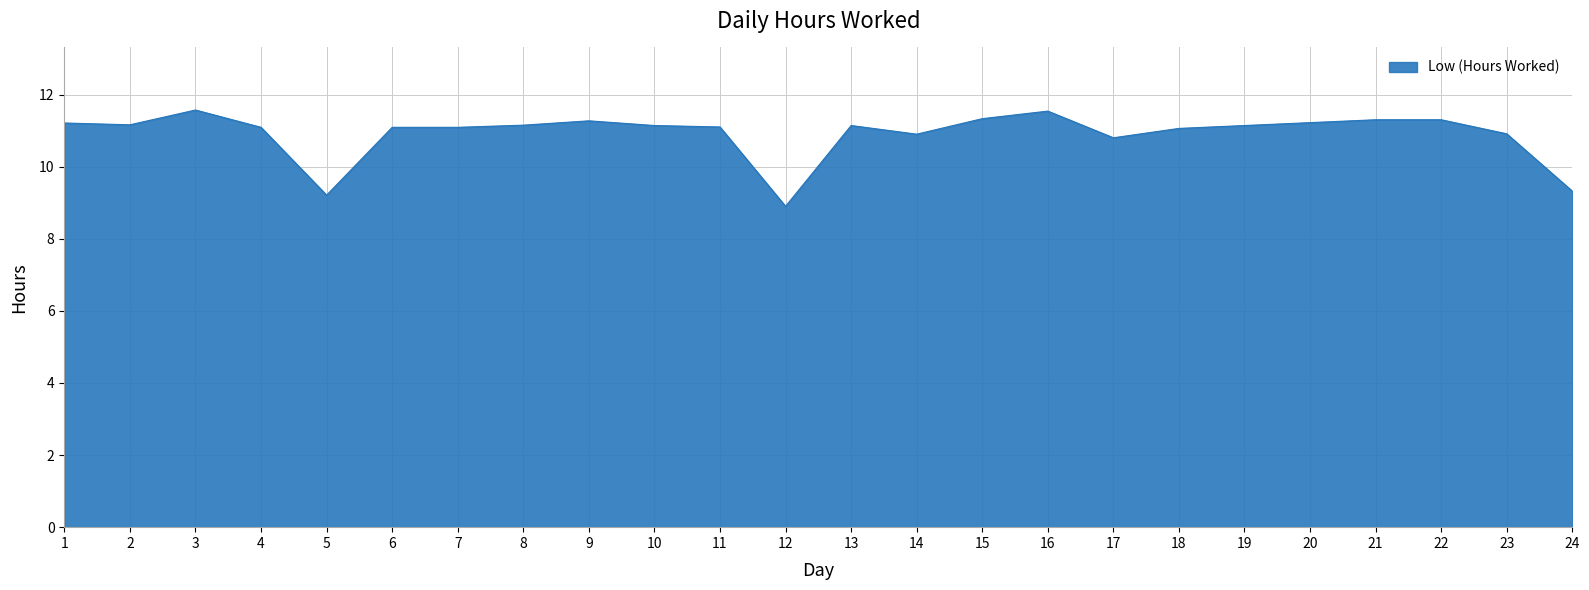

The chart shows a value of 19.8 at 10. True or false?

False